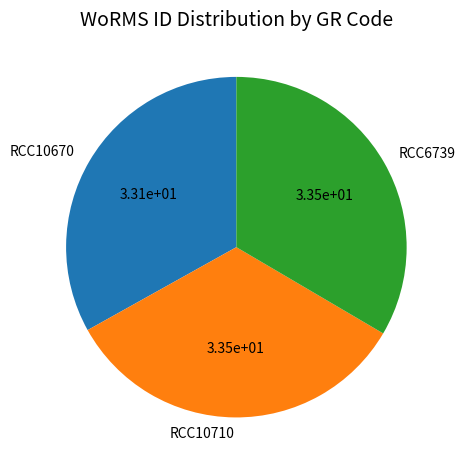

Is RCC10670 the majority of the pie?

No